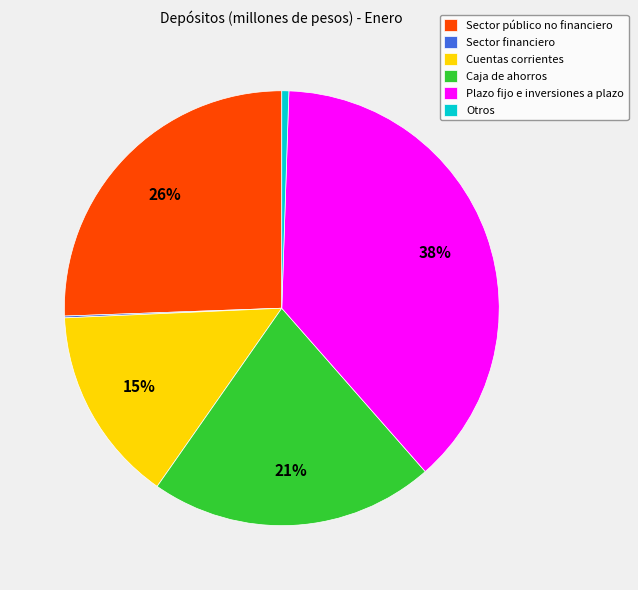

Is Caja de ahorros the majority of the pie?

No